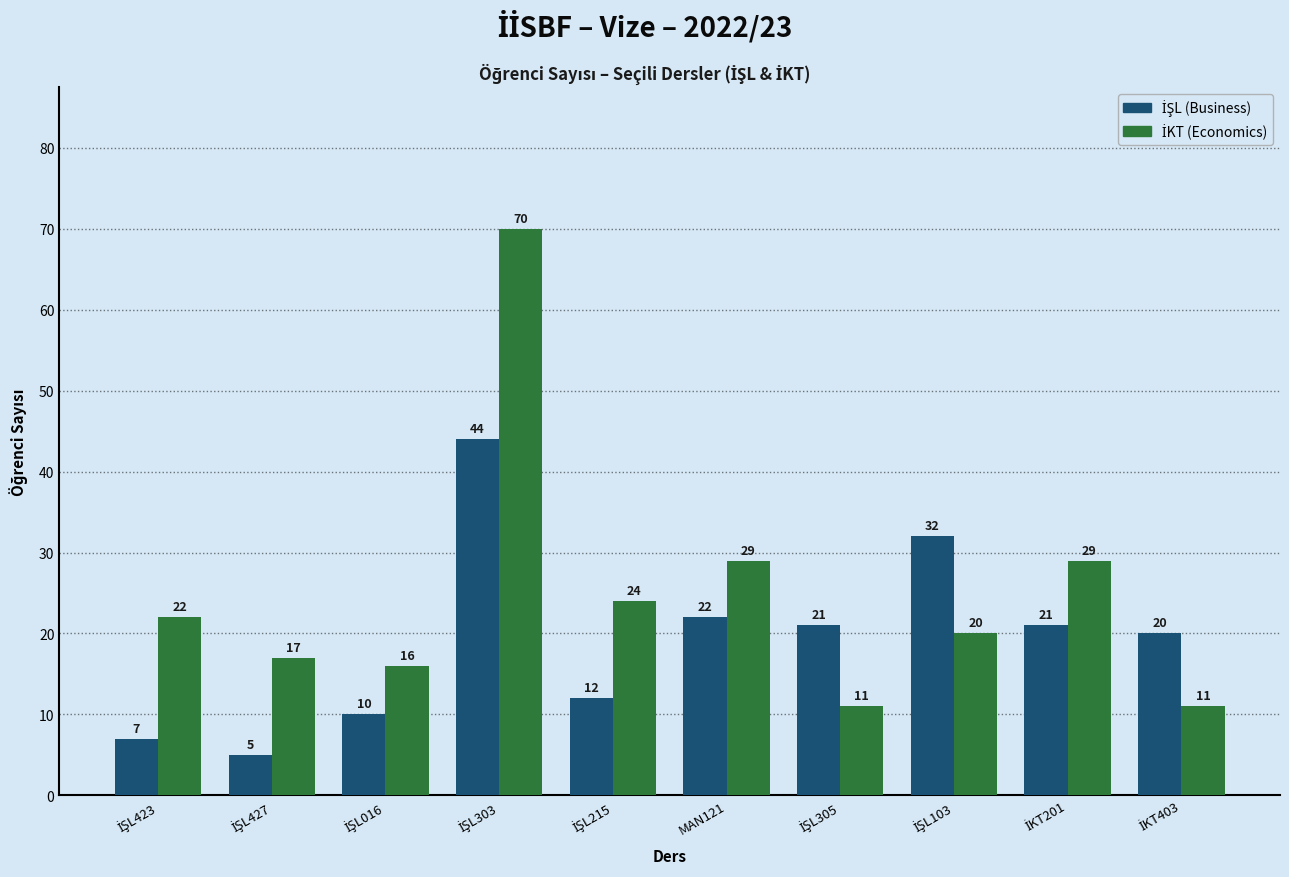

How many series are shown in this chart?

2